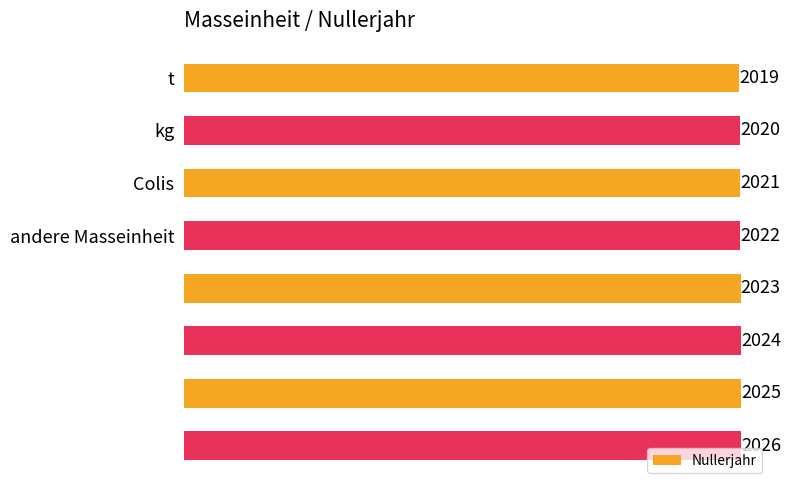

What is the difference between the second highest and minimum values?

6